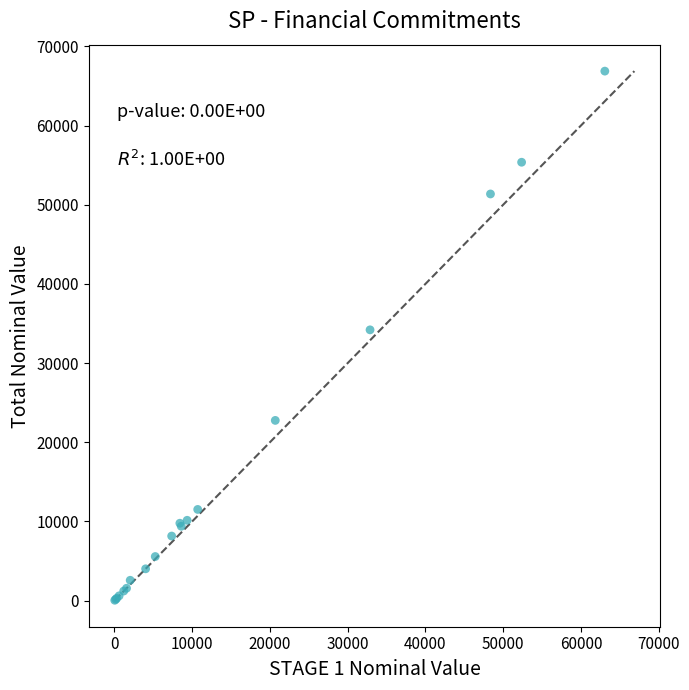

What Y value in the scatter plot is closest to 33456?

34196